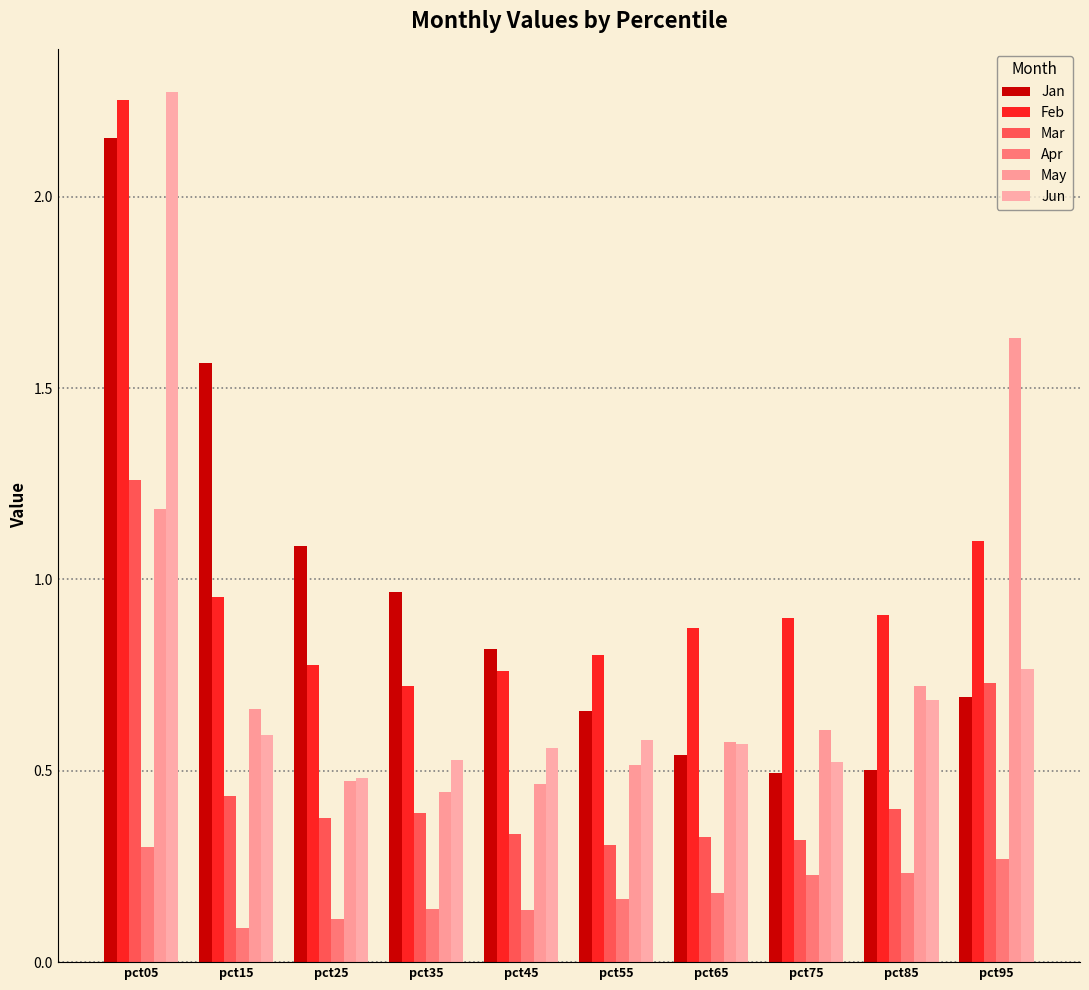

Rank the series by their maximum value, from lowest to highest.

Apr, Mar, May, Jan, Feb, Jun